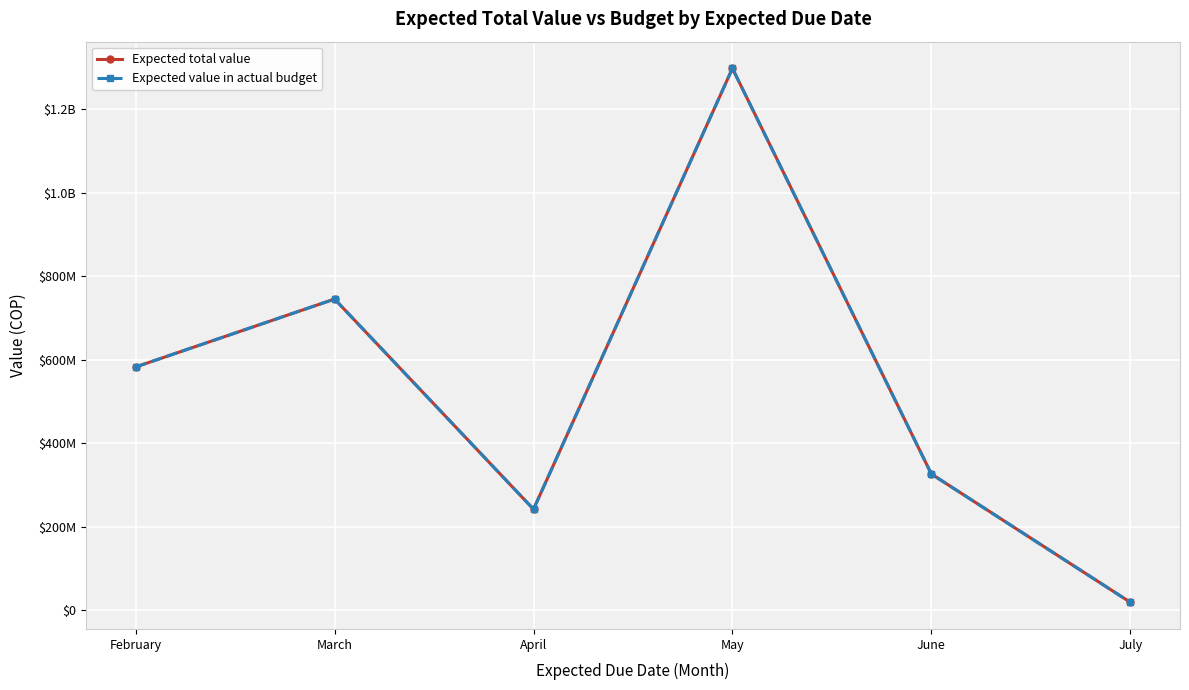

Is this an area chart (filled region under the line)?

No